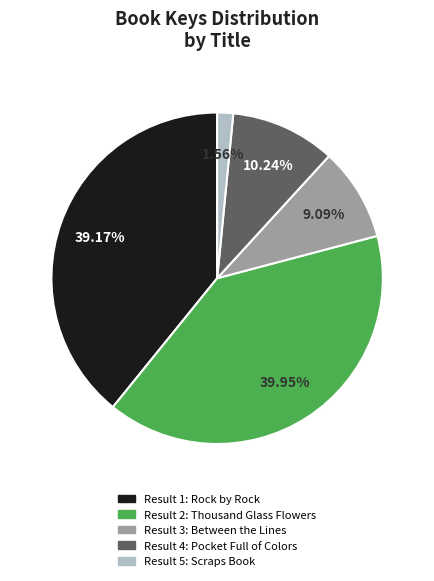

Count the number of slices in the pie.

5